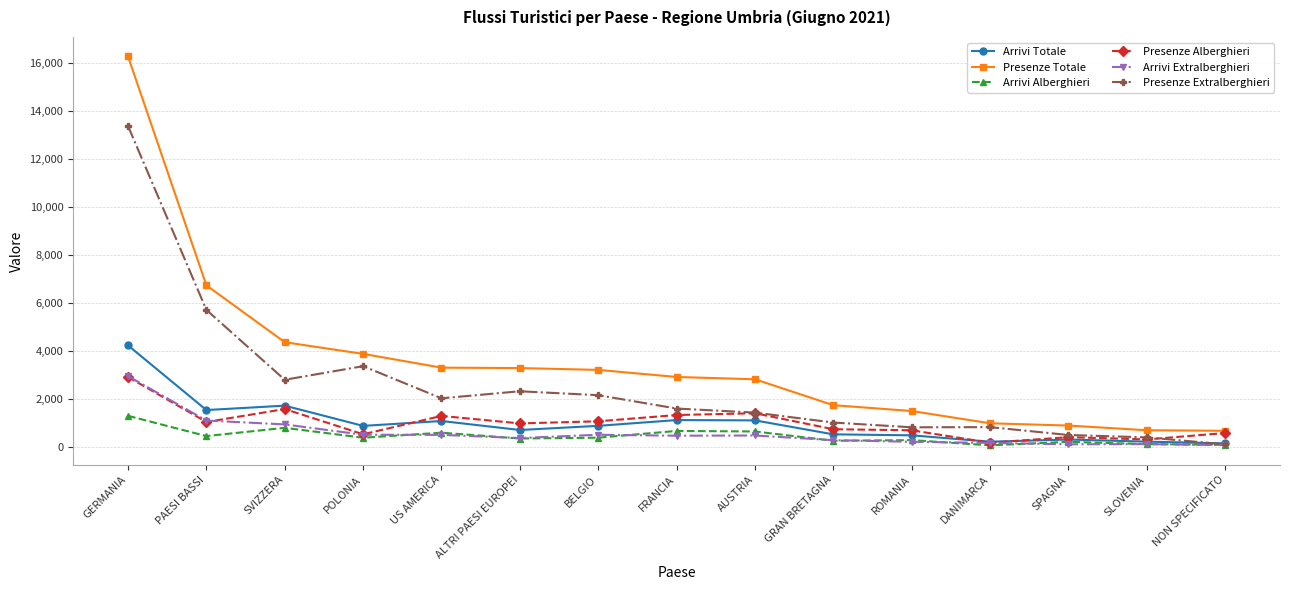

Which category has the highest value in the Presenze Totale series?

GERMANIA